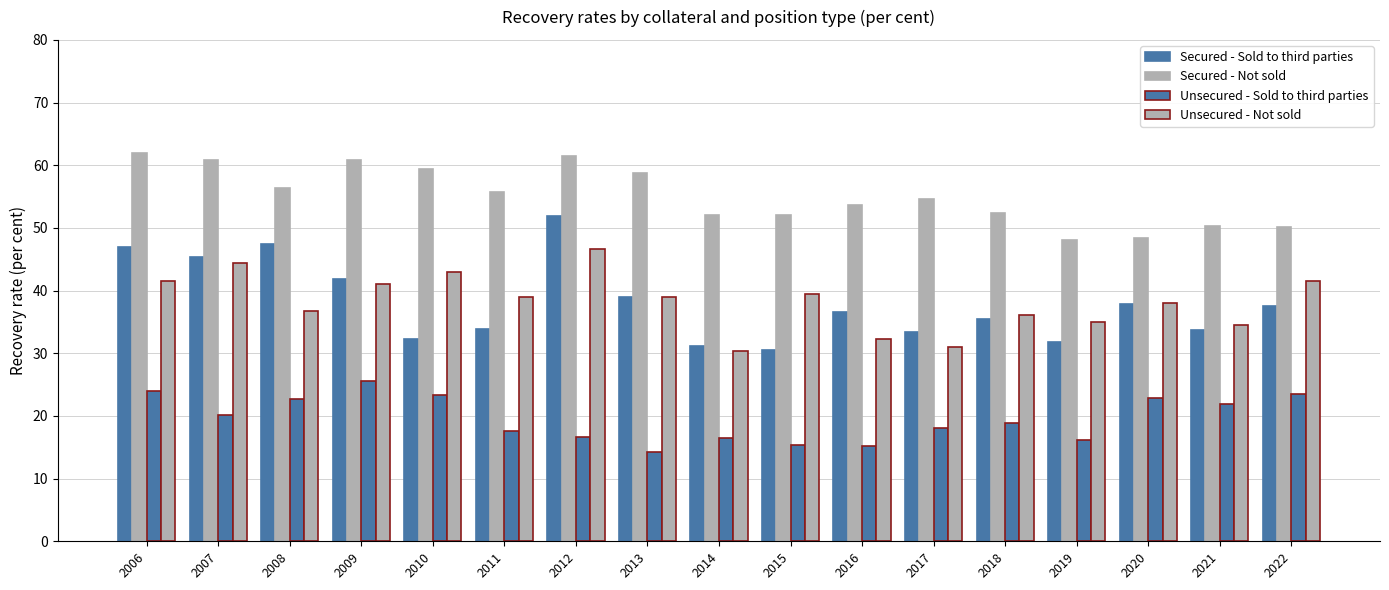

How many groups of bars are there?

17